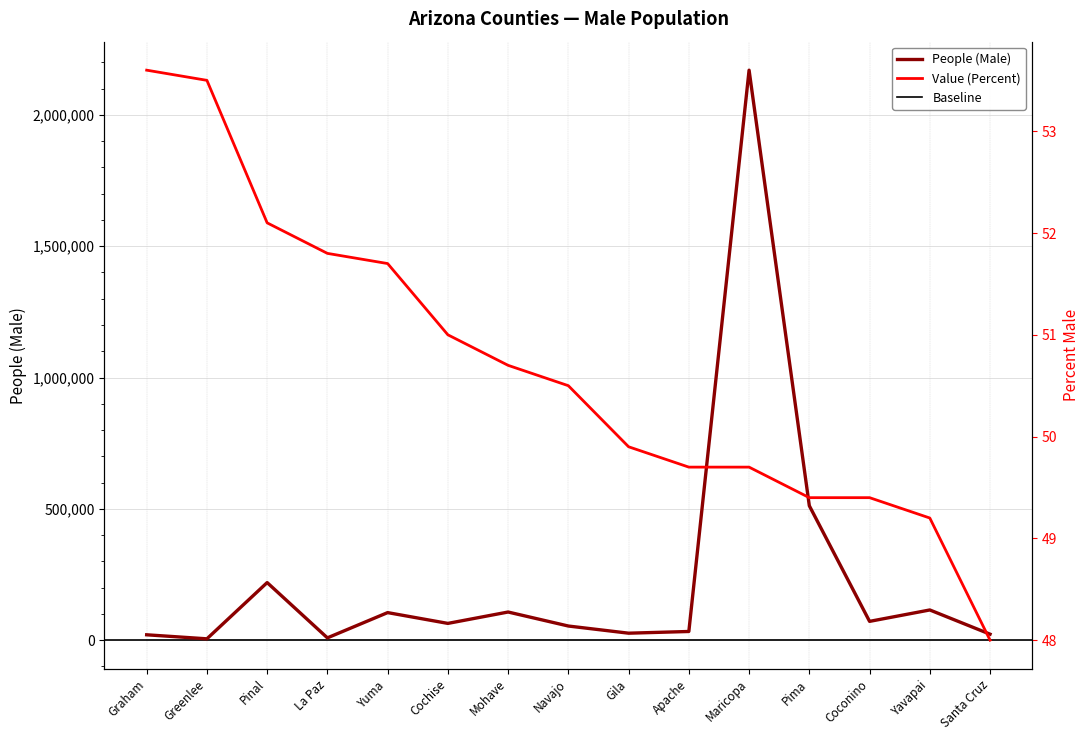

What position from the right is Navajo?

8